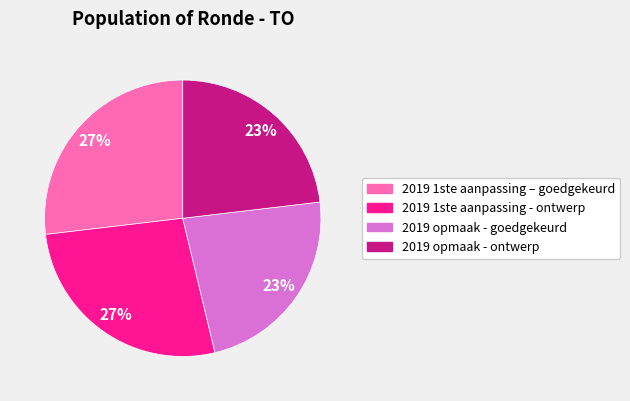

Is there a majority slice in this chart?

No